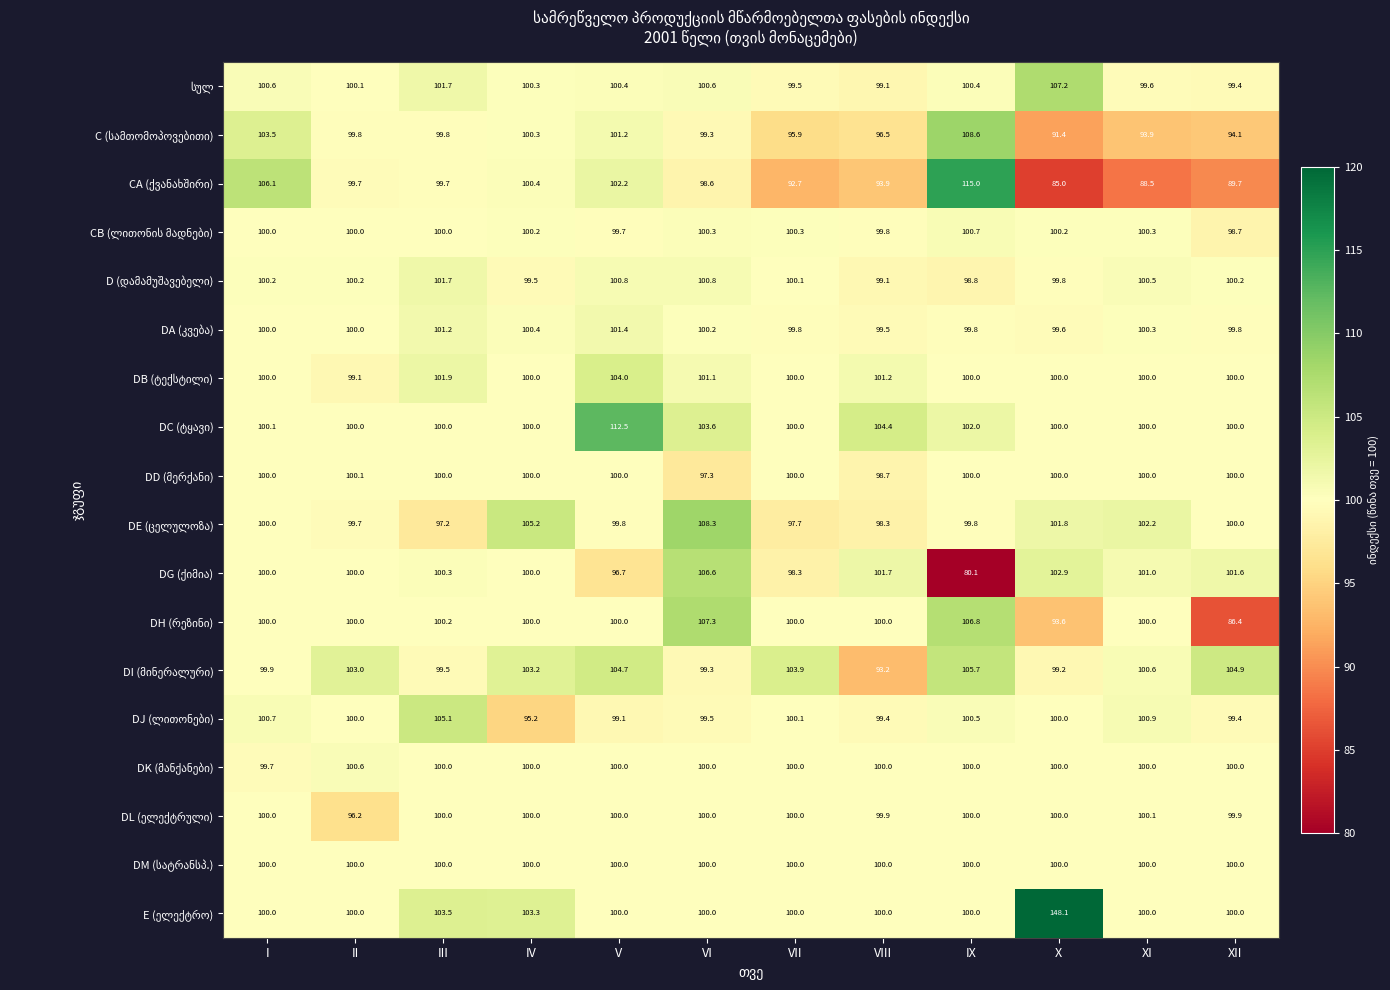

At which category is the sum across all series the highest?

X